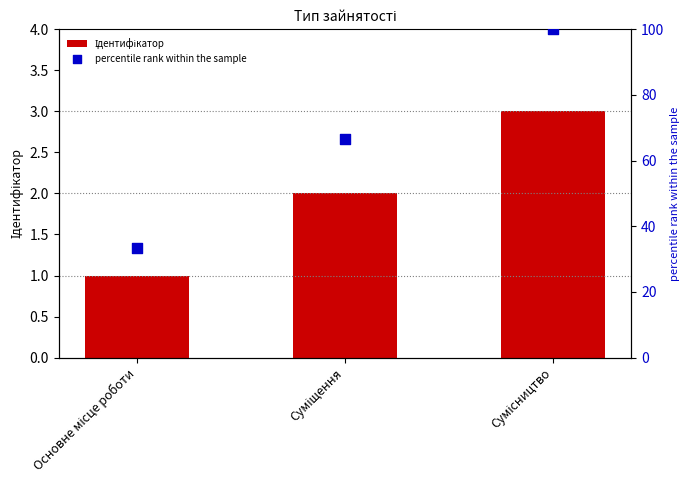

Which series has the widest spread of Y values?

percentile rank within the sample